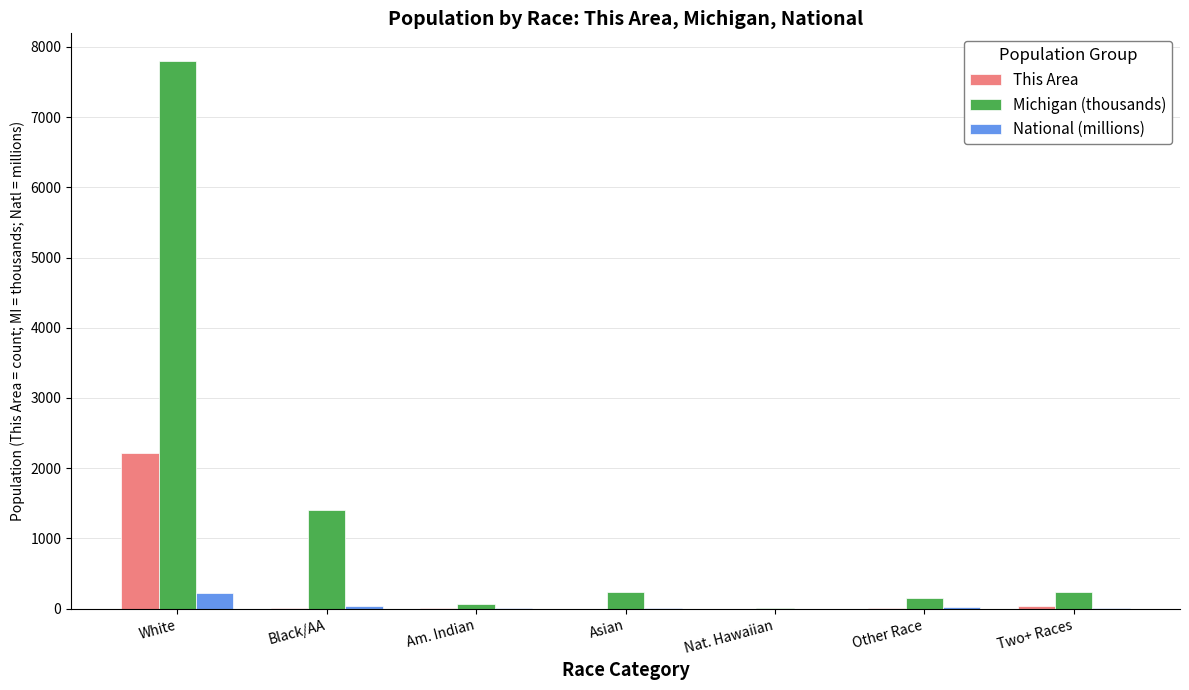

Which series changed the most between White and Asian?

Michigan (thousands)